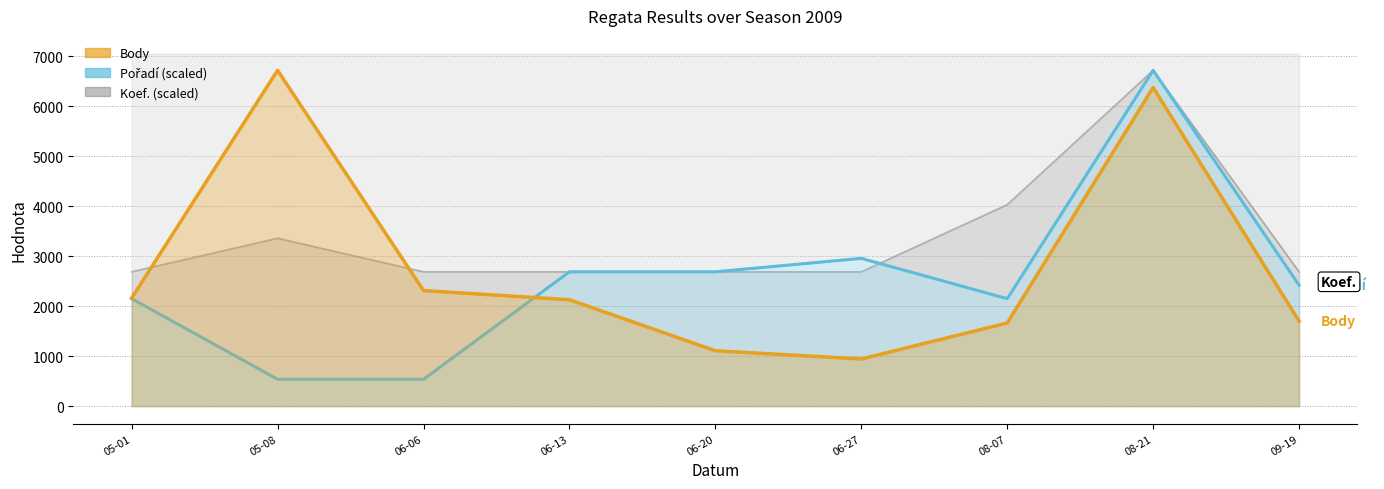

Is the value of Pořadí at 05-08 greater than the value of Koef. at 06-27?

No